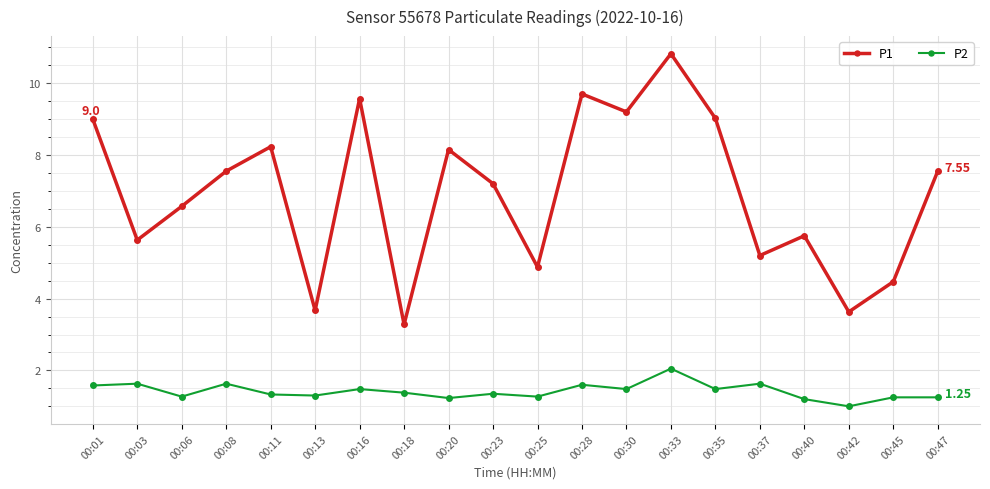

Does the chart display data point markers on the line(s)?

Yes